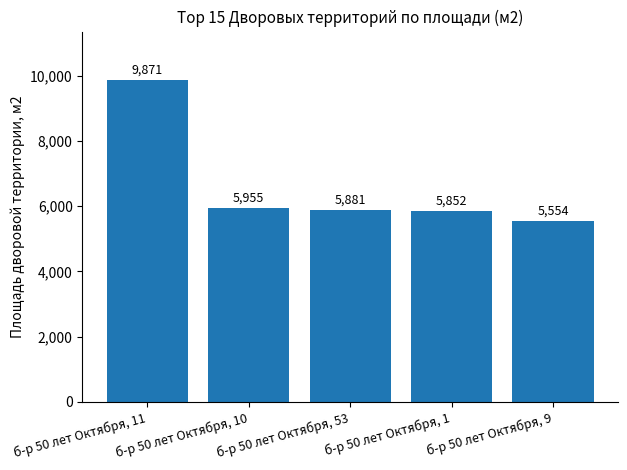

The chart shows a value of 6846 at б-р 50 лет Октября, 11. True or false?

False